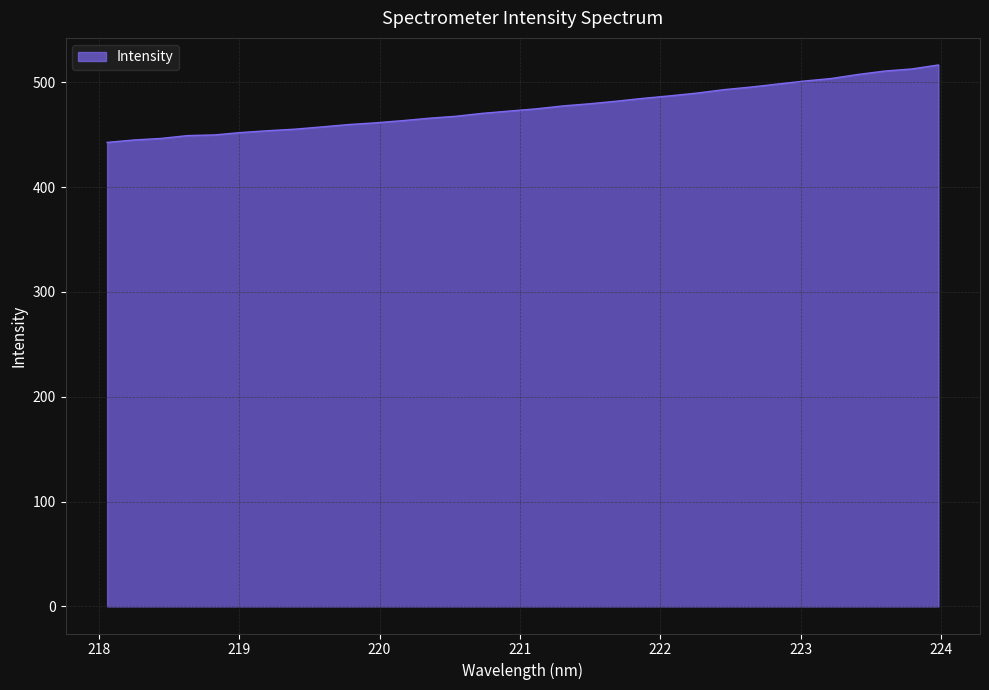

What is the difference between the maximum and minimum values?

73.9